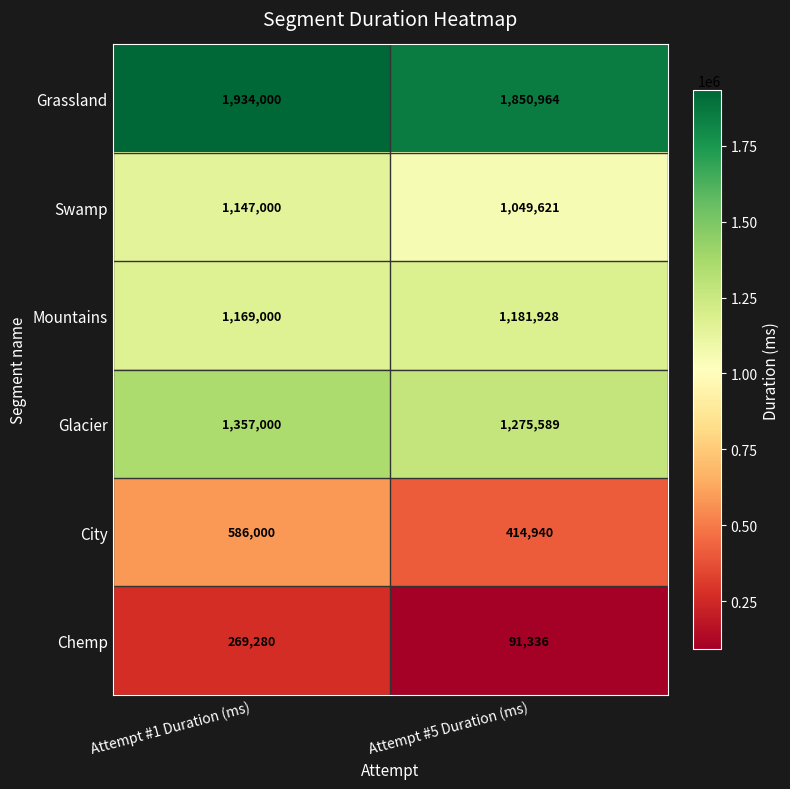

List the series in order of their peak value, lowest first.

Chemp, City, Swamp, Mountains, Glacier, Grassland